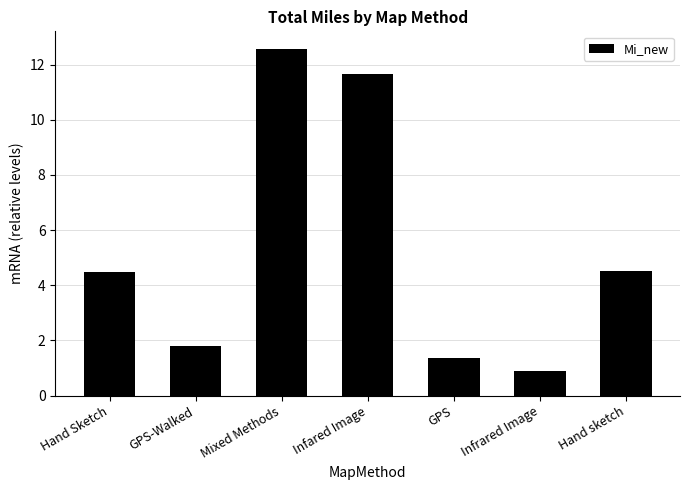

What is the label of the 2nd bar from the right?

Infrared Image